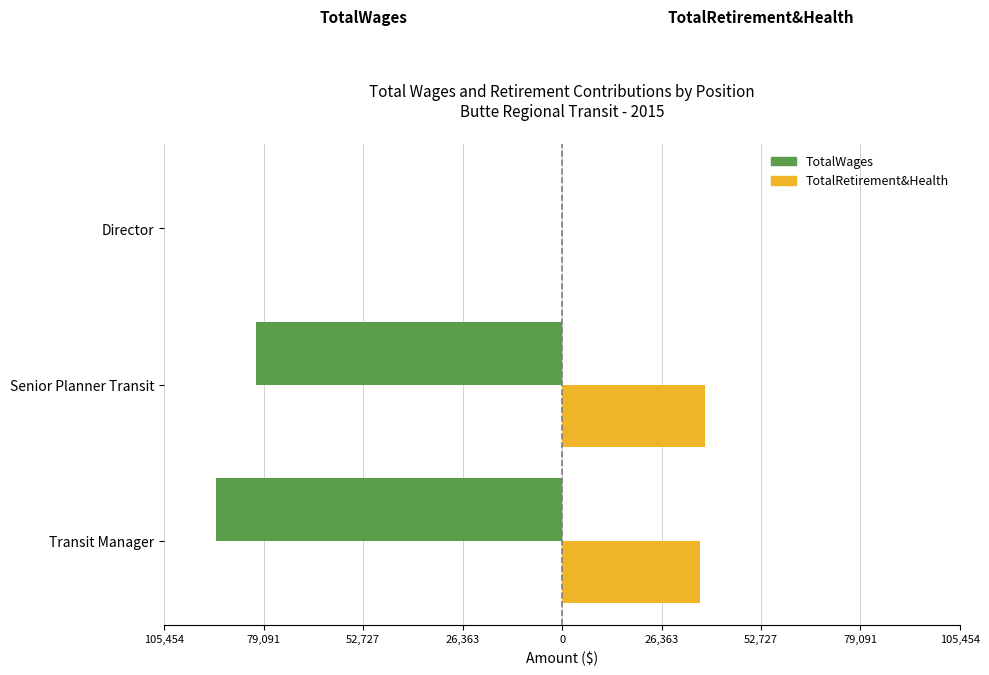

What is the minimum value shown in the chart?

-91700